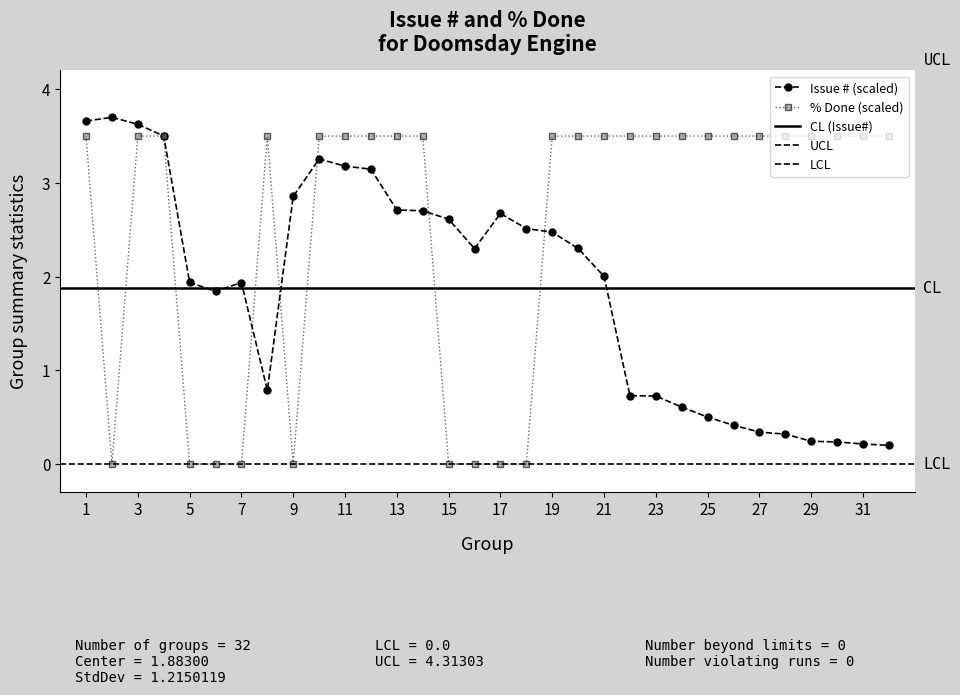

True or false: % Done (scaled) has a value of 1.5 at 3.

False